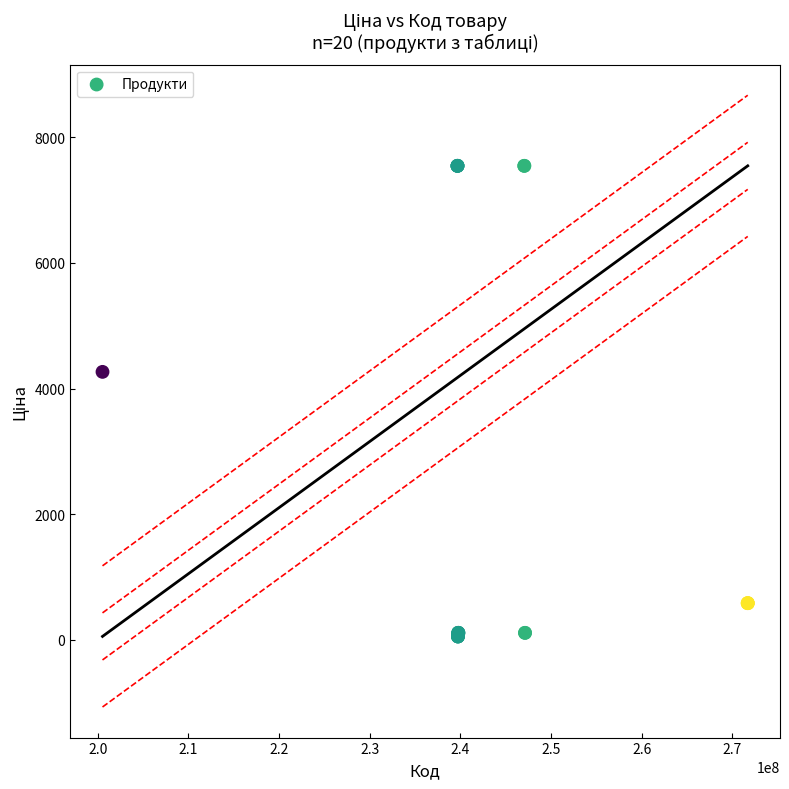

What Y value in the scatter plot is closest to 3801?

4266.8